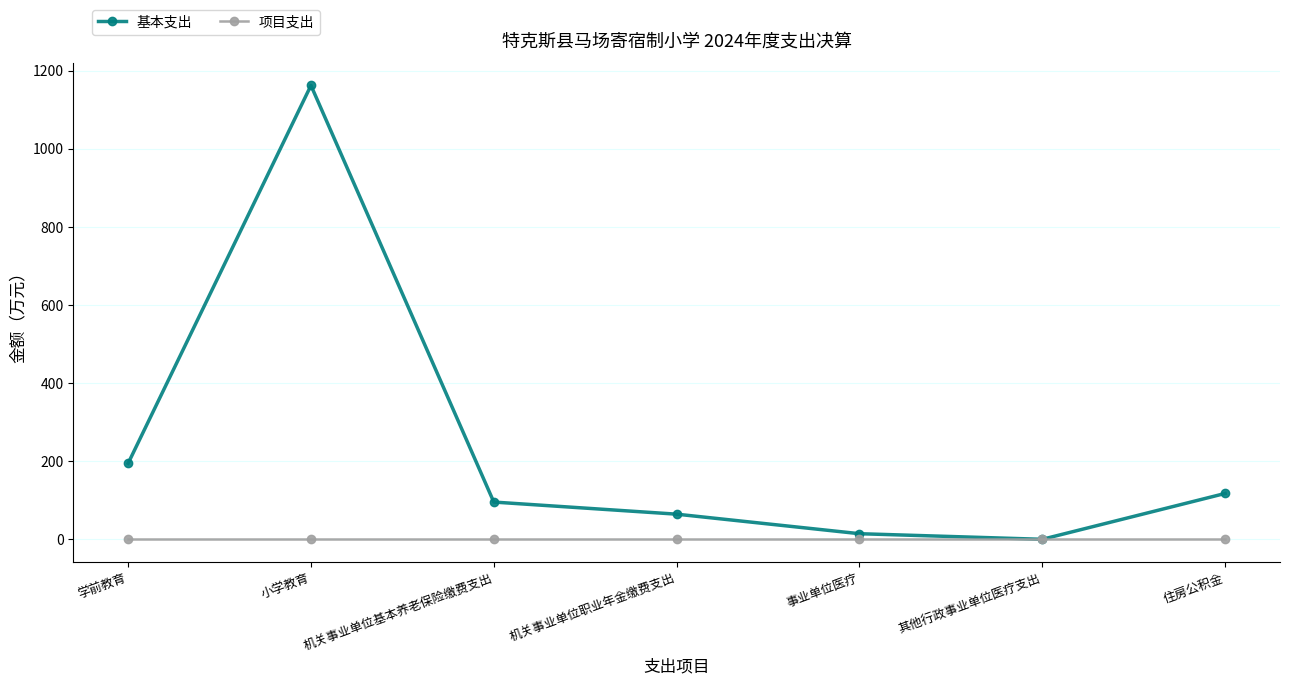

Reading right to left, list all the values displayed in this chart.

基本支出: 117.6	0.2	14.6	64.6	95.6	1161.9	194.7
项目支出: 0.0	0.0	0.0	0.0	0.0	0.0	0.0